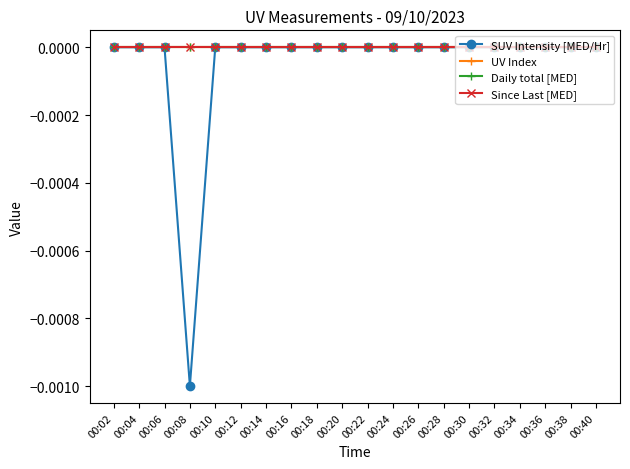

At which category is the sum across all series the highest?

00:02